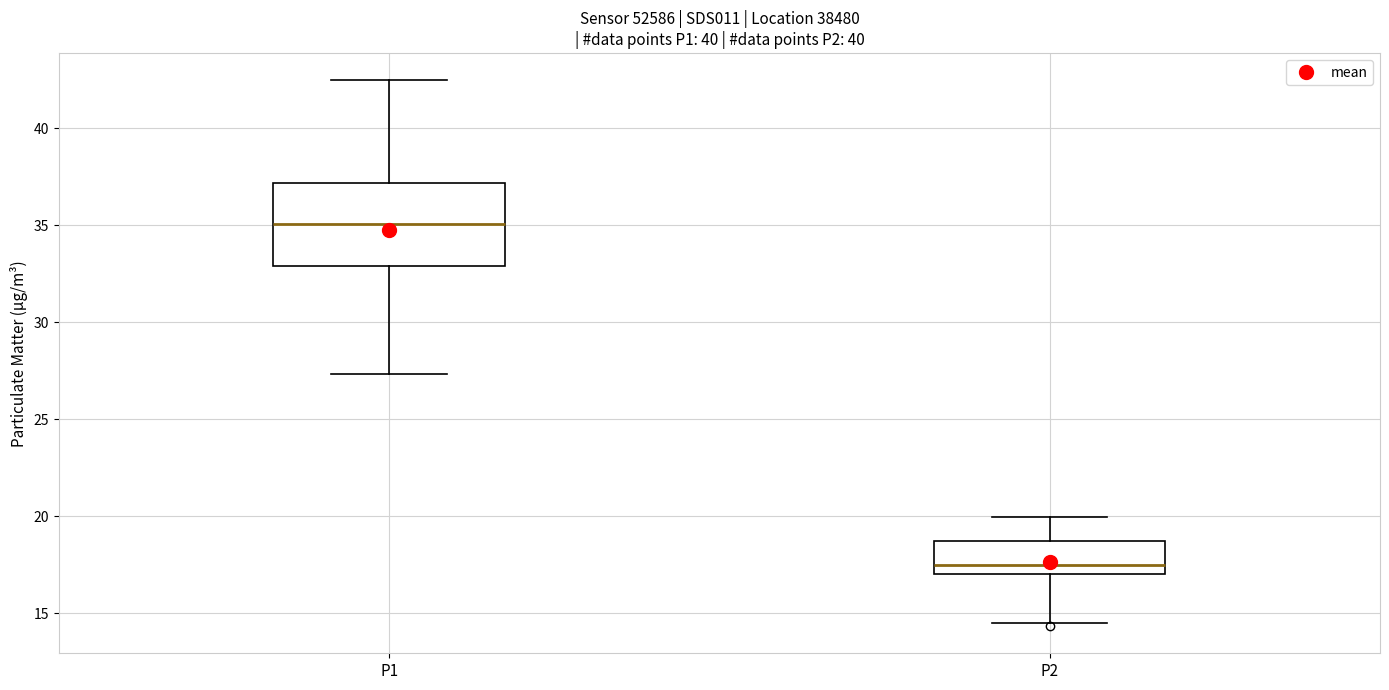

Reading left to right, read every box against the y-axis: the position of its median line, the range the box covers, and the ends of its whiskers. The values are not printed on the chart, so give them approximately, as read against the axis.

P1: median 35.0, box 33.0 to 37.0, whiskers 27.5 to 42.5
P2: median 17.5, box 17.0 to 18.5, whiskers 14.5 to 20.0